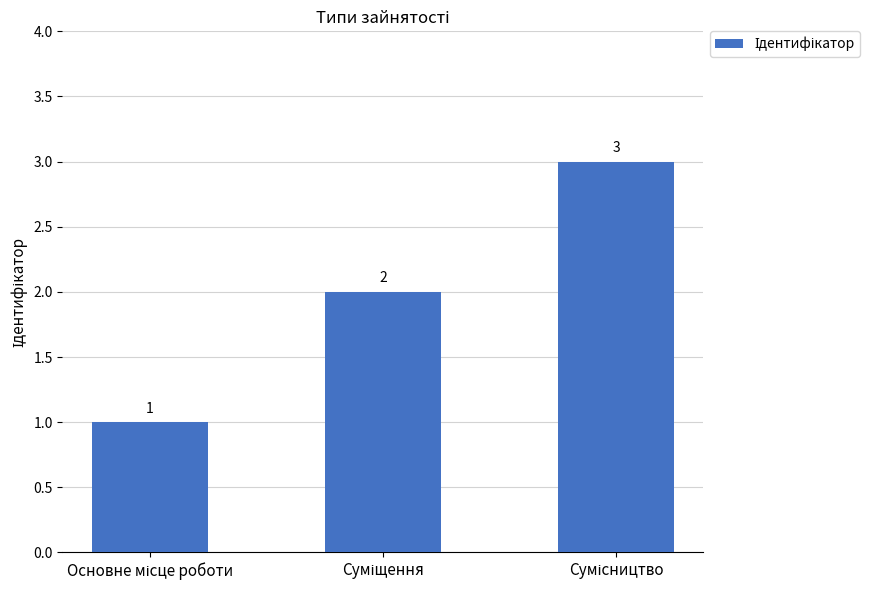

How many values are between 1 and 3?

3